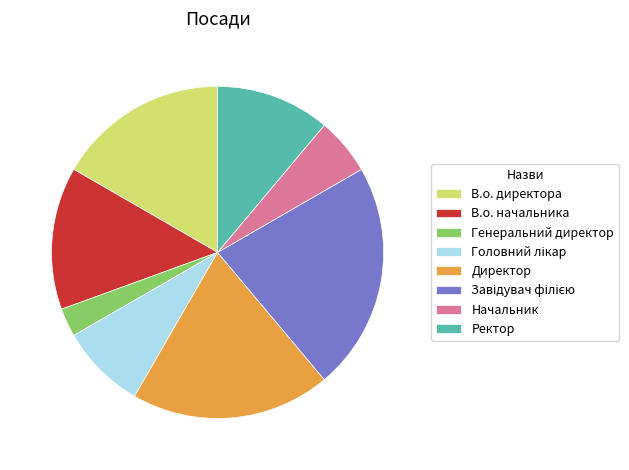

Is it true that В.о. начальника is 14% of the pie?

True